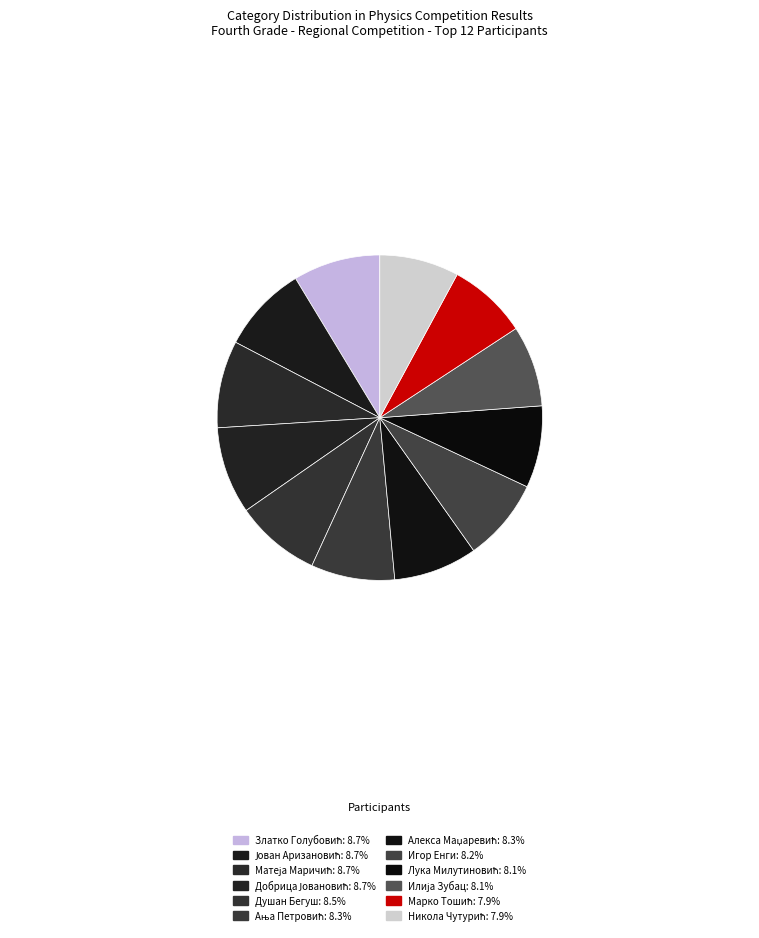

To the nearest percent, what percentage of the pie is Алекса Маџаревић?

8%